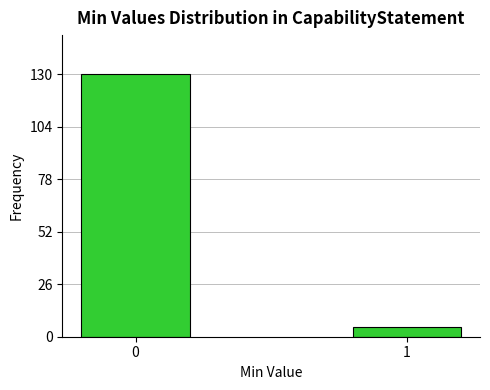

Reading right to left, list all the values displayed in this chart.

5	130